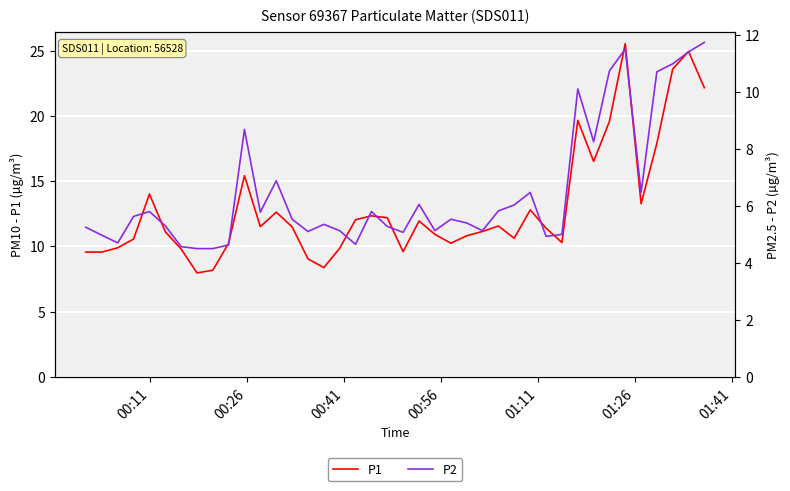

What is the value of the P2 point at the 2nd from the left?

5.0